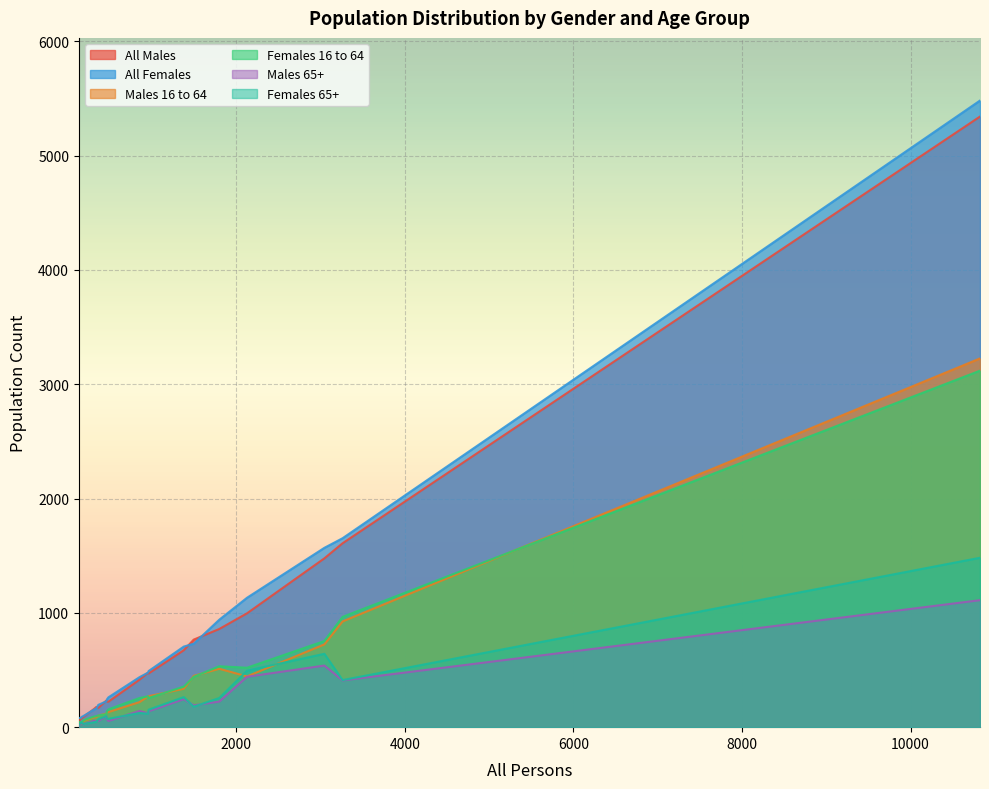

Does the chart display data point markers on the line(s)?

No